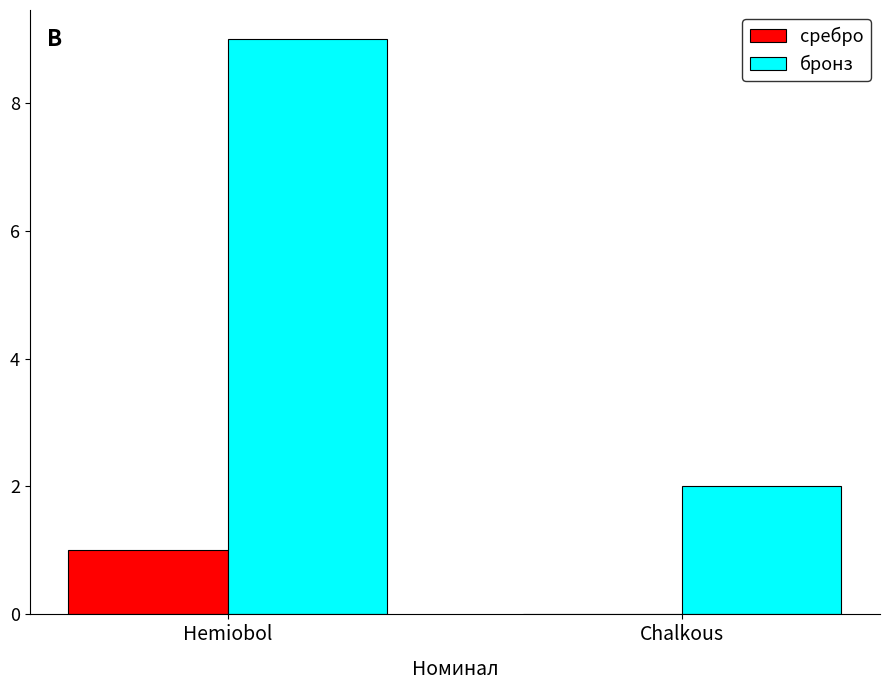

Reading right to left, what are all the values shown in this chart?

сребро: Chalkous=0	Hemiobol=1
бронз: Chalkous=2	Hemiobol=9